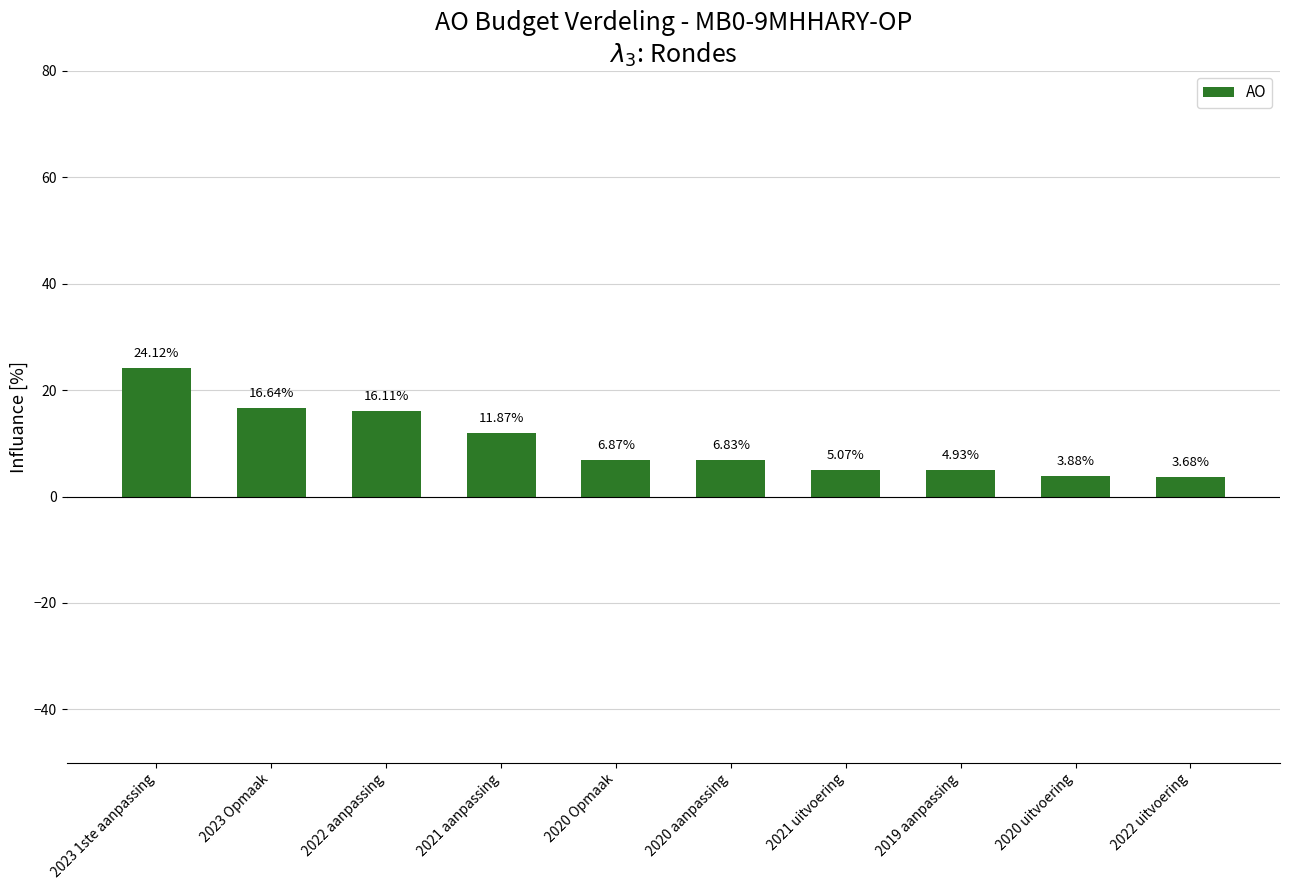

List the labels in order of value, smallest first.

2022 uitvoering, 2020 uitvoering, 2019 aanpassing, 2021 uitvoering, 2020 aanpassing, 2020 Opmaak, 2021 aanpassing, 2022 aanpassing, 2023 Opmaak, 2023 1ste aanpassing